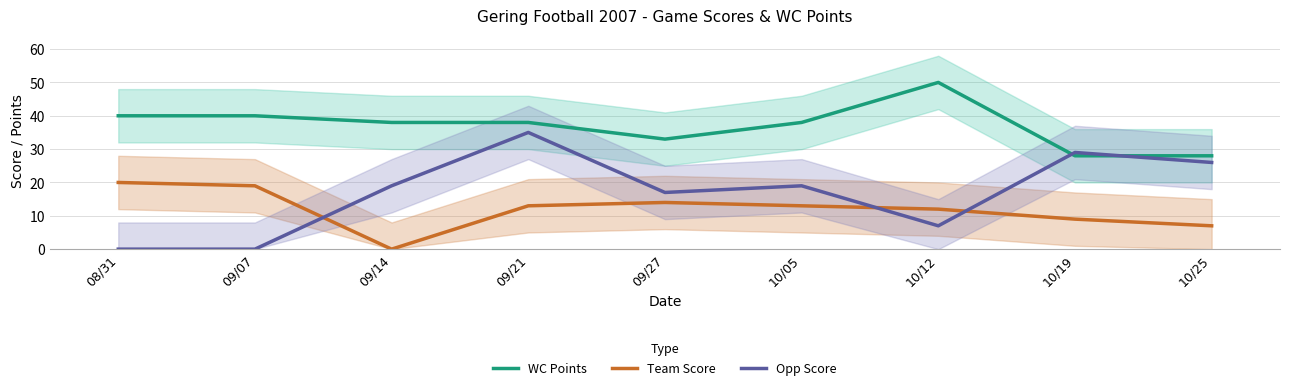

Reading left to right, transcribe all the data shown in this chart.

WC Points: 40	40	38	38	33	38	50	28	28
Team Score: 20	19	0	13	14	13	12	9	7
Opp Score: 0	0	19	35	17	19	7	29	26